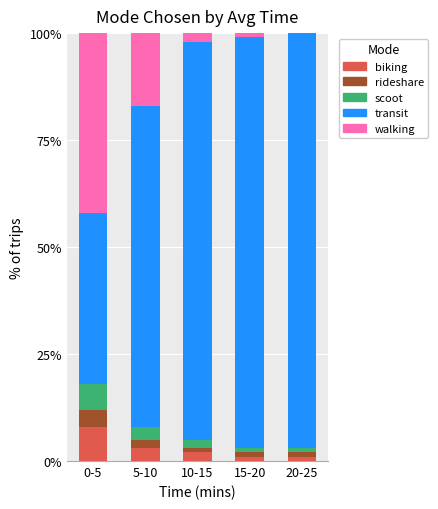

Reading right to left, list the values for the biking series.

20-25=1	15-20=1	10-15=2	5-10=3	0-5=8